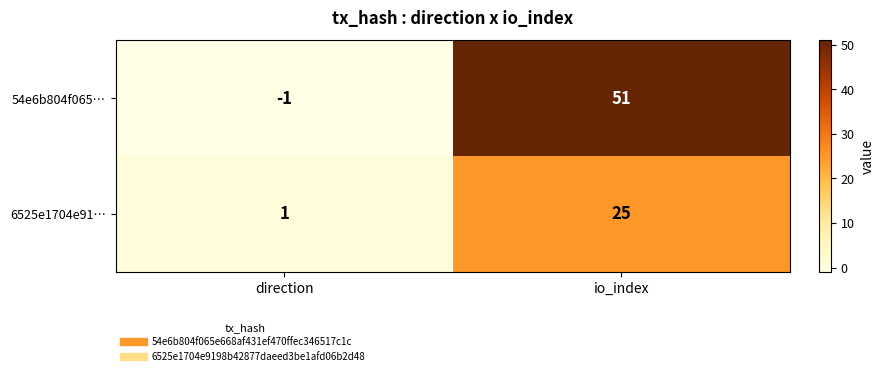

How many data points in 54e6b804f065… are less than 51?

1